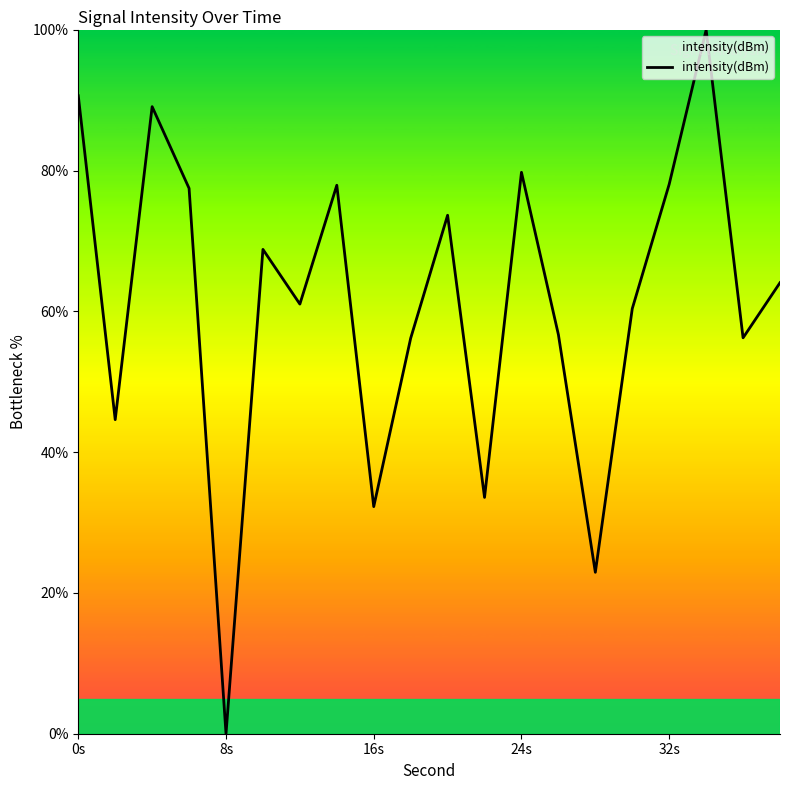

What is the greatest value displayed?

100.0